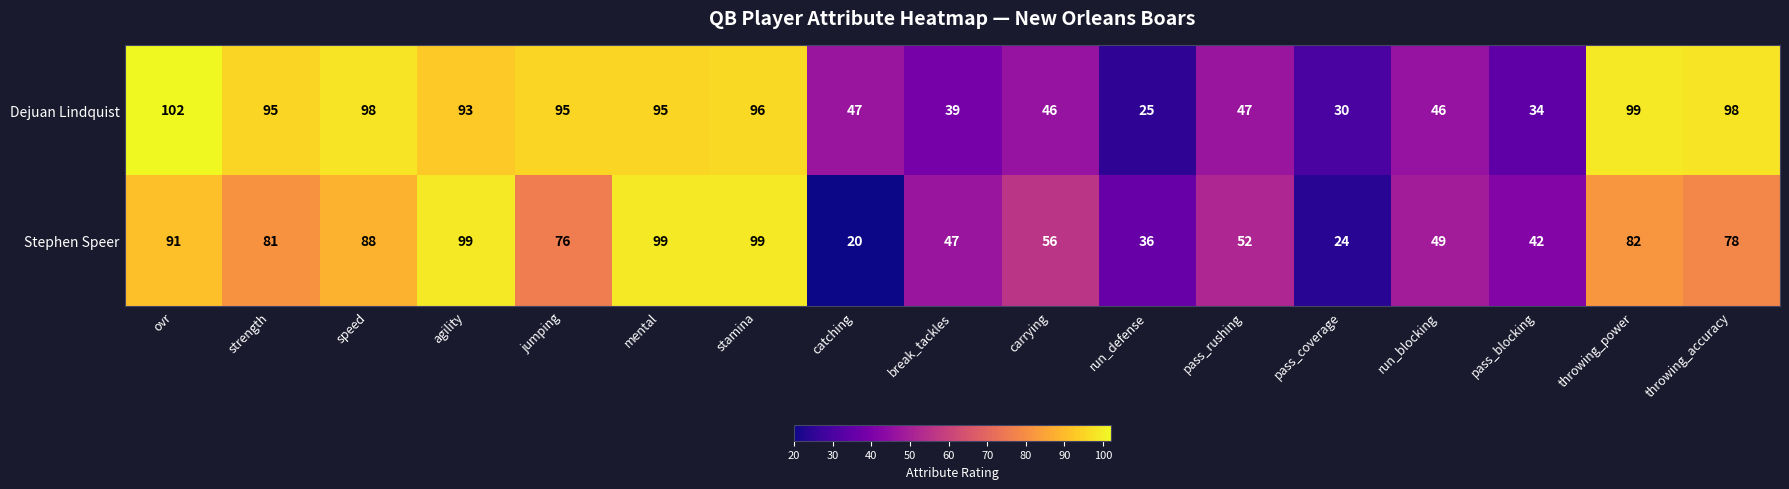

At which category is the sum across all series the highest?

stamina